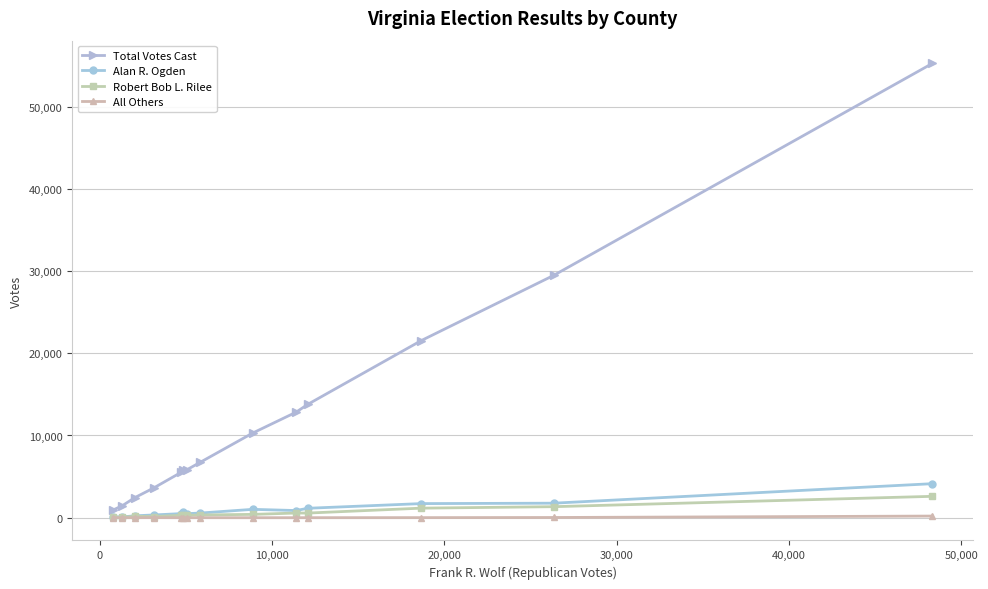

Which series has the largest total across all categories?

Total Votes Cast